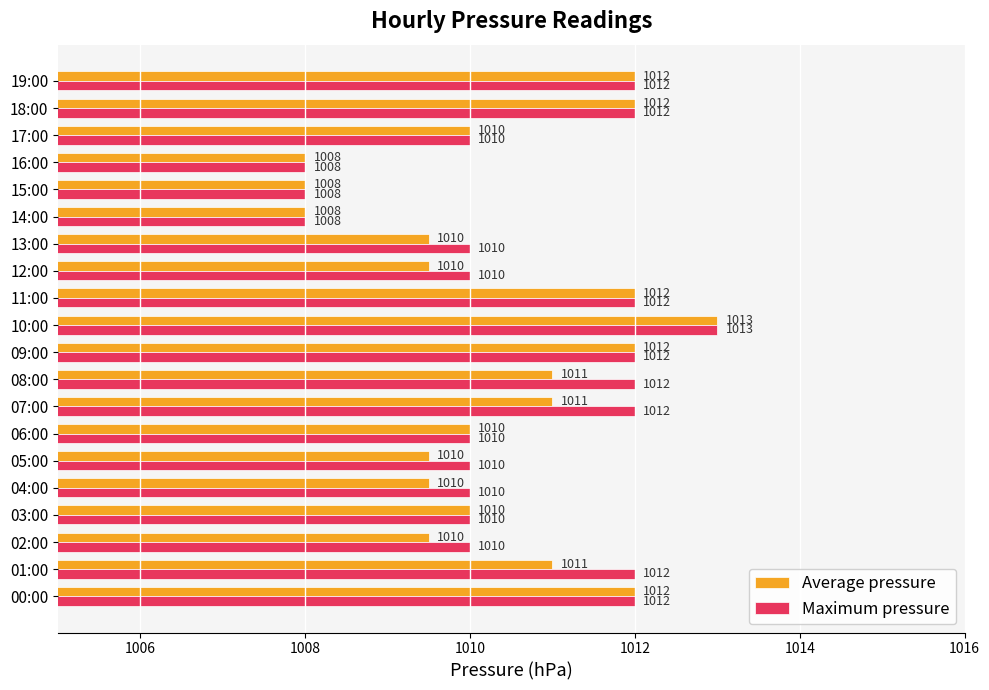

The Maximum pressure series shows 369.7 at 14:00. True or false?

False